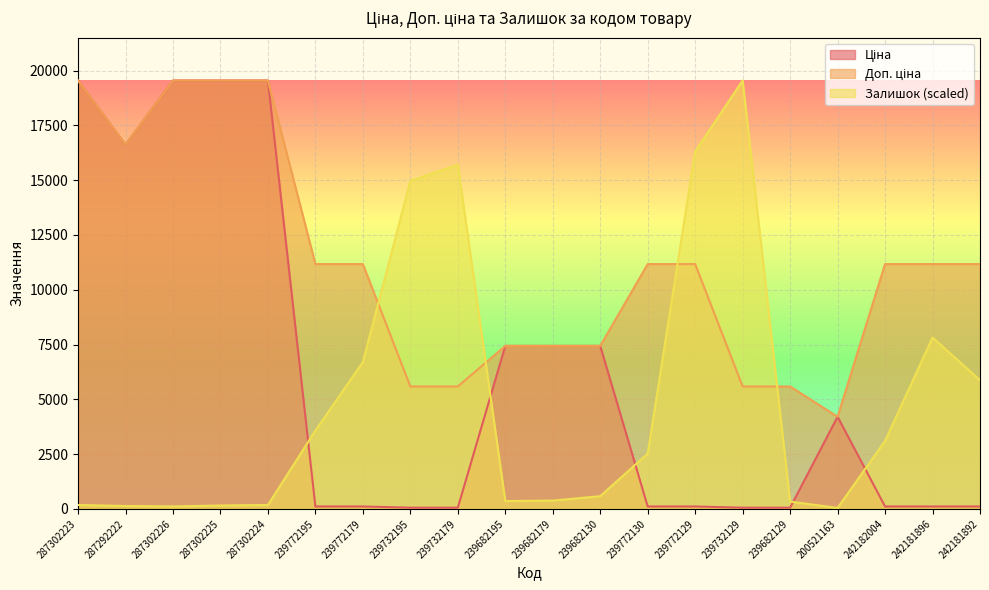

At which category is the sum across all series the highest?

287302223